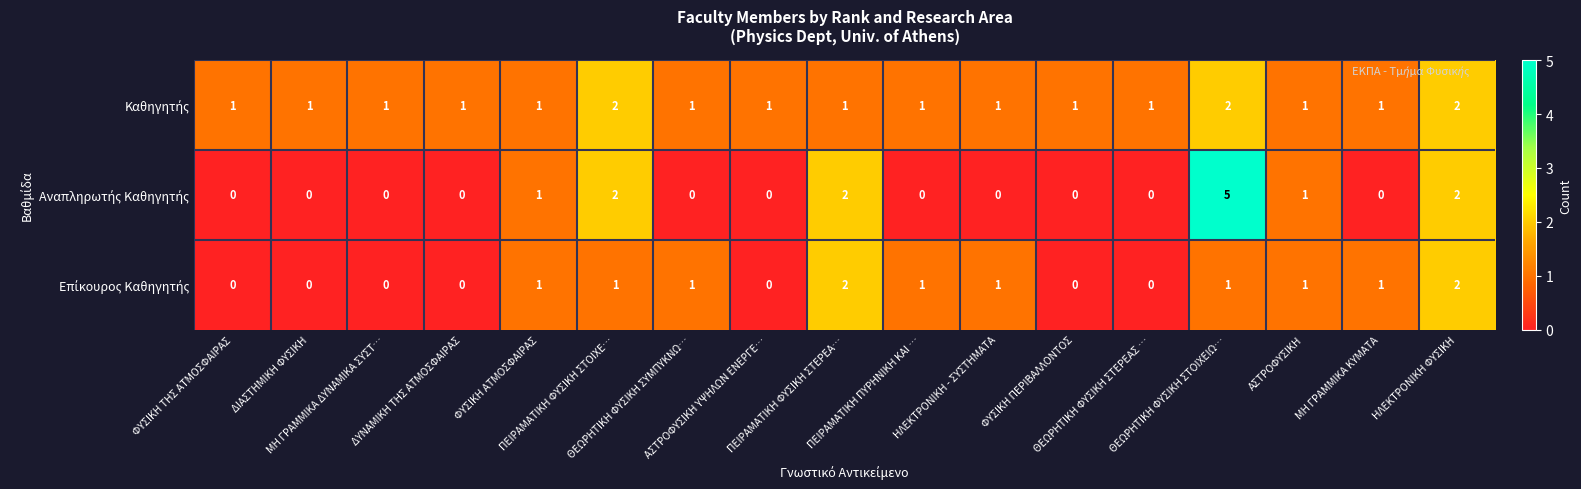

What is the greatest value displayed?

5